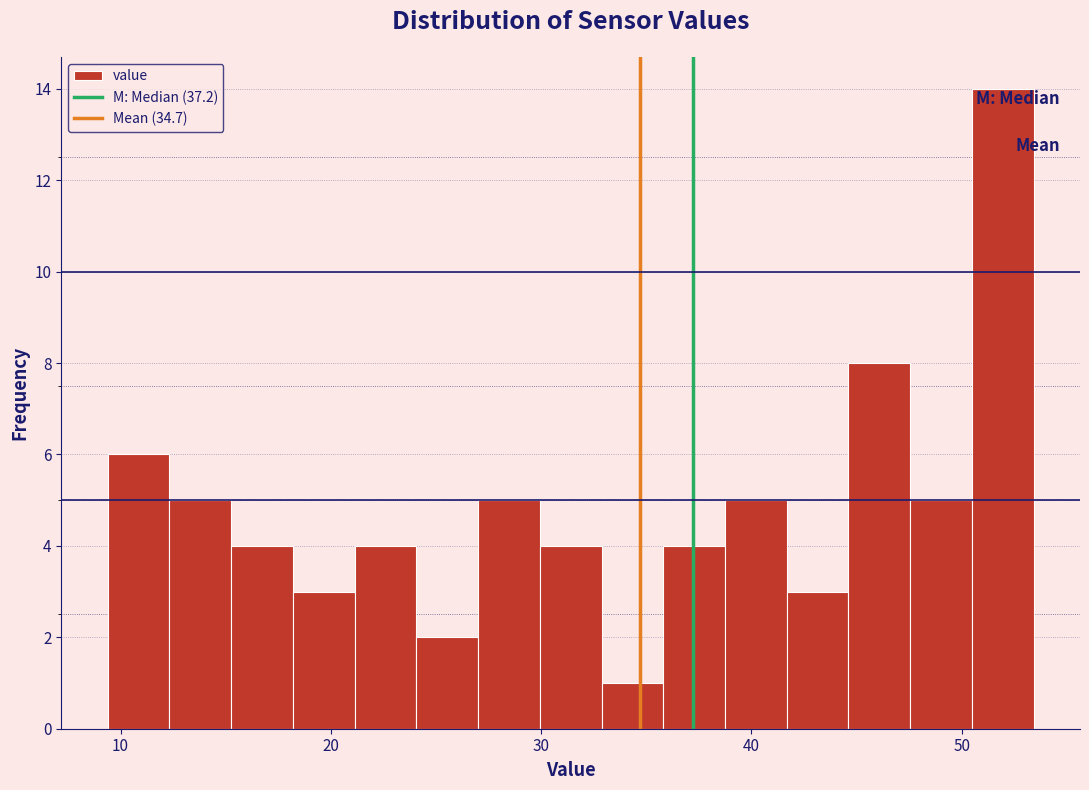

Around what value on the x-axis is the tallest bar? Give the approximate position of its centre, as read against the axis.

52